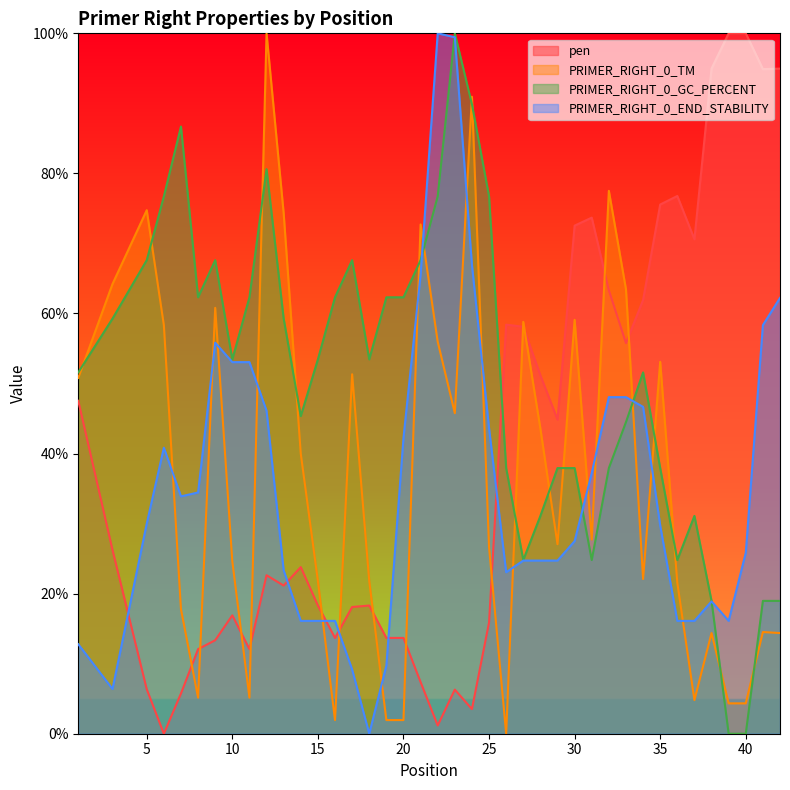

At which category is the sum across all series the highest?

23